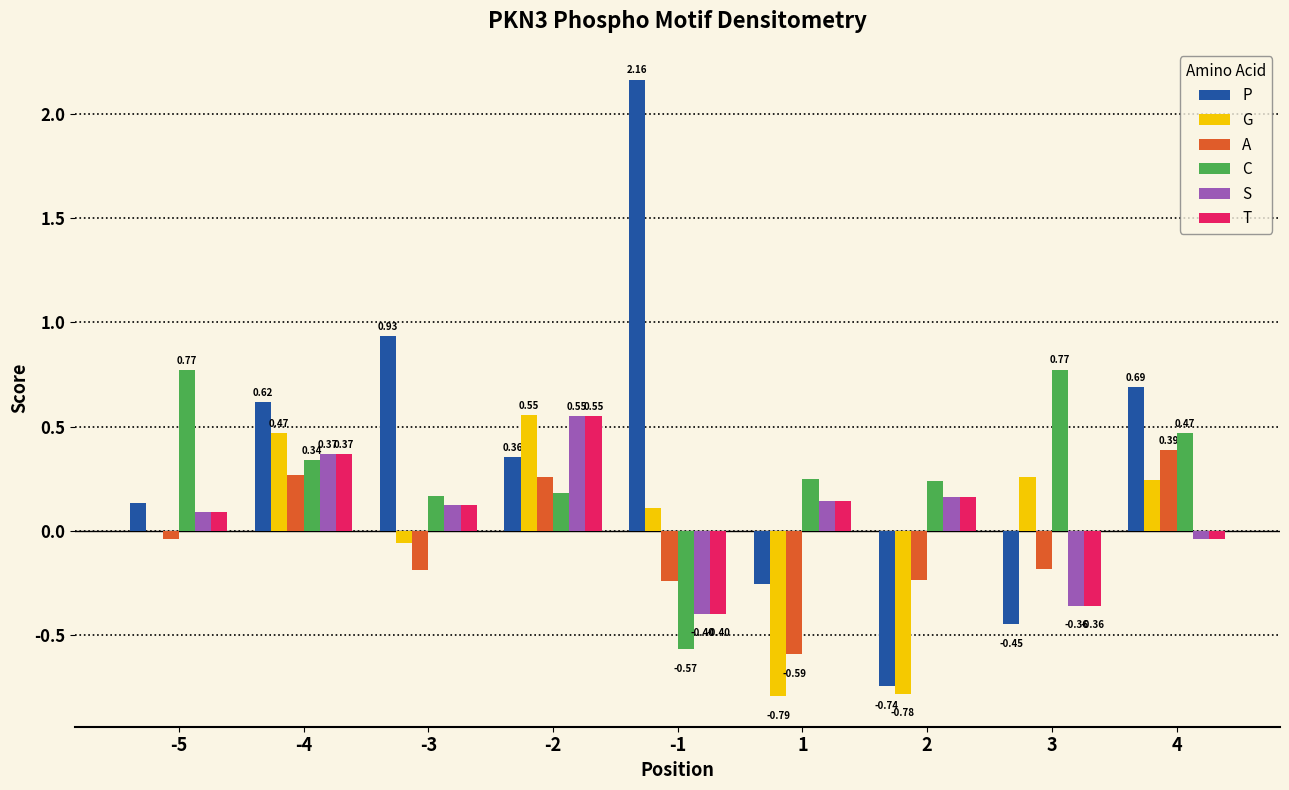

What is the total value across all series at -2?

2.4